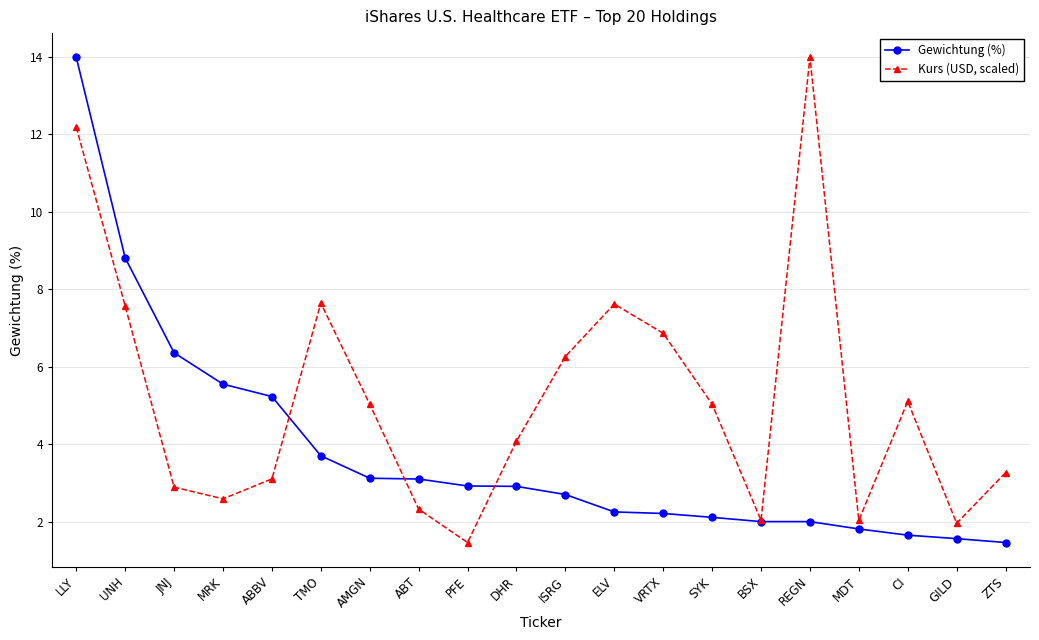

How many lines are shown in the chart?

2